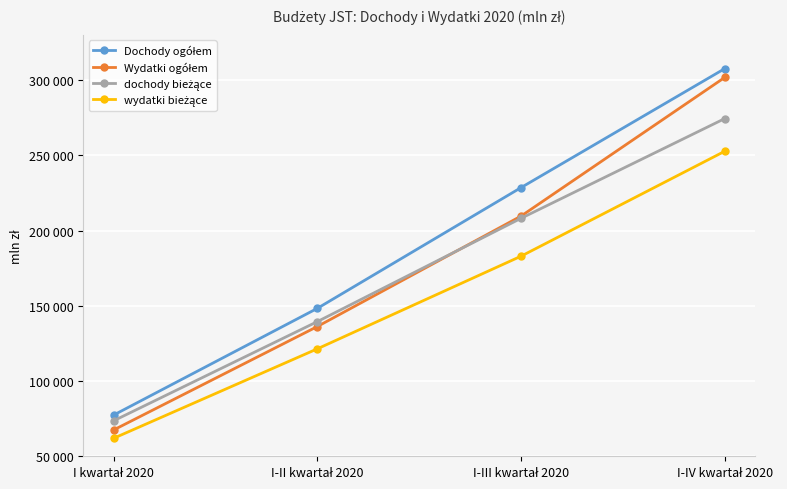

Does the chart have visible grid lines?

Yes